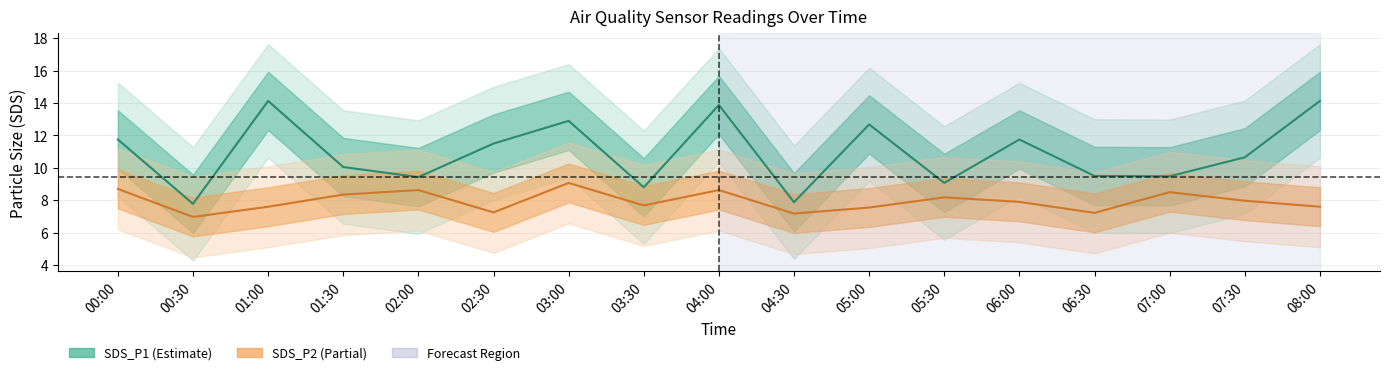

What is the difference between the SDS_P2 values at 00:30 and 00:00?

1.7